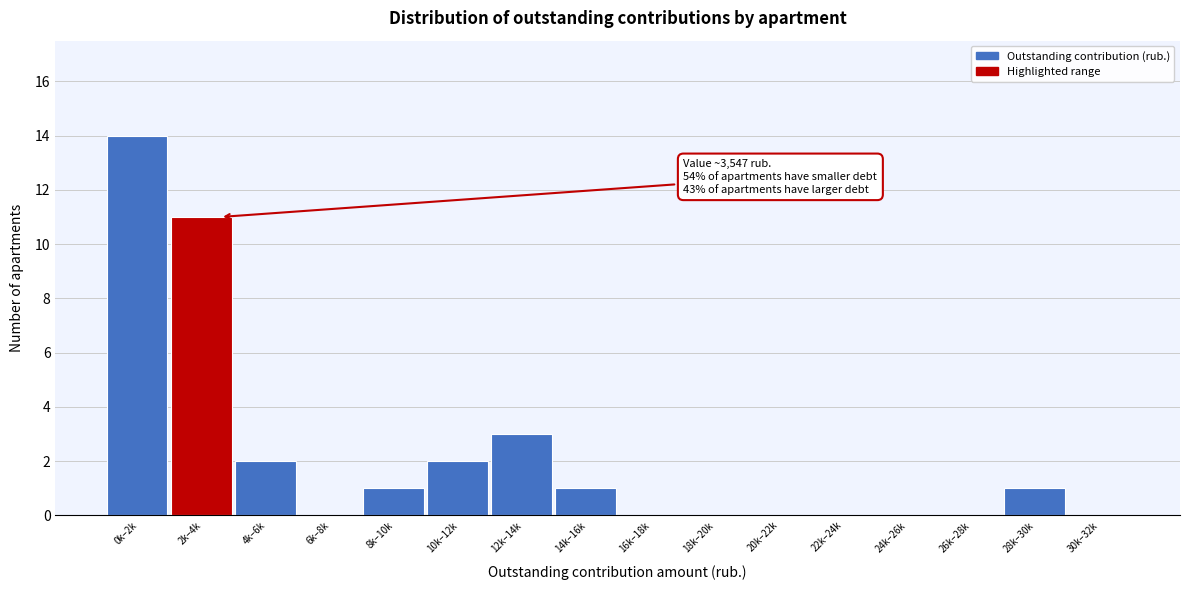

Reading left to right, transcribe all the data shown in this chart.

0k–2k=14	2k–4k=11	4k–6k=2	6k–8k=0	8k–10k=1	10k–12k=2	12k–14k=3	14k–16k=1	16k–18k=0	18k–20k=0	20k–22k=0	22k–24k=0	24k–26k=0	26k–28k=0	28k–30k=1	30k–32k=0